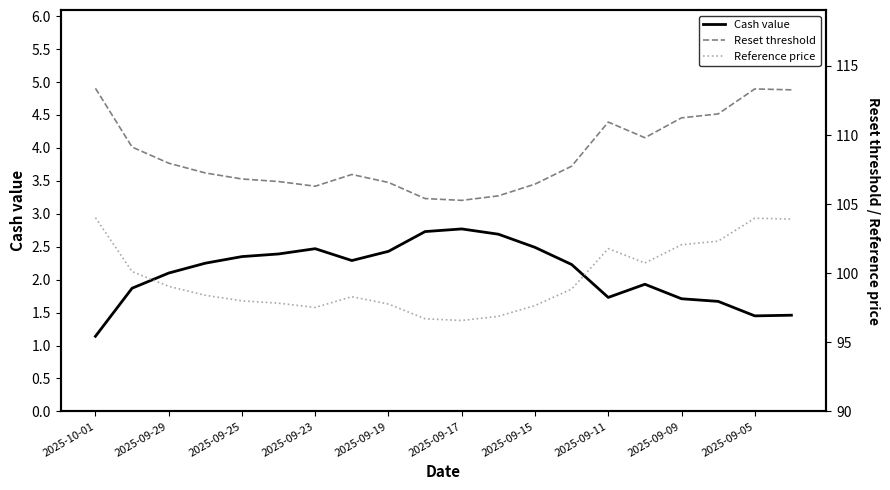

True or false: Reset threshold and Cash value cross at least once.

False